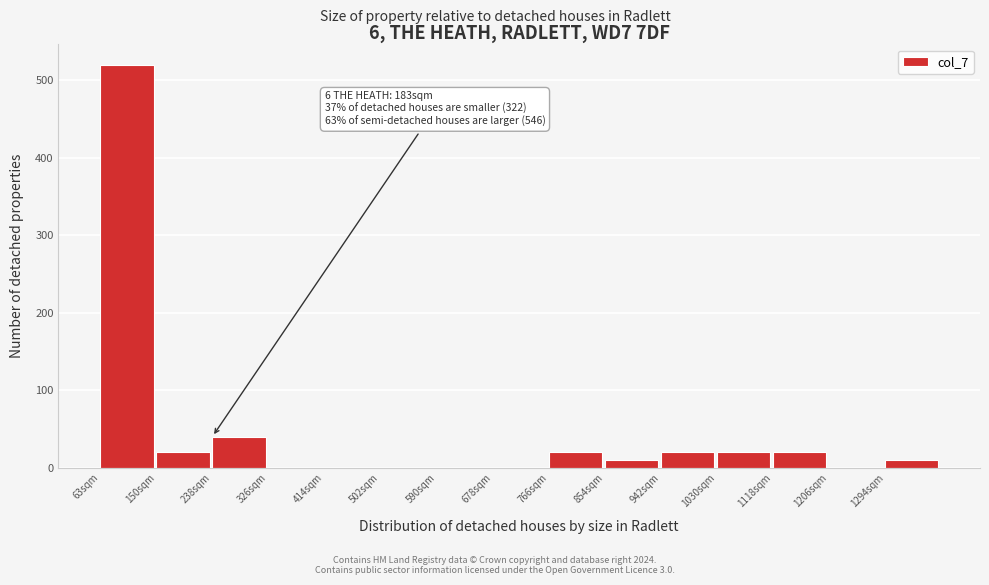

Reading left to right, list all the values displayed in this chart.

63sqm=520	150sqm=20	238sqm=40	326sqm=0	414sqm=0	502sqm=0	590sqm=0	678sqm=0	766sqm=20	854sqm=10	942sqm=20	1030sqm=20	1118sqm=20	1206sqm=0	1294sqm=10